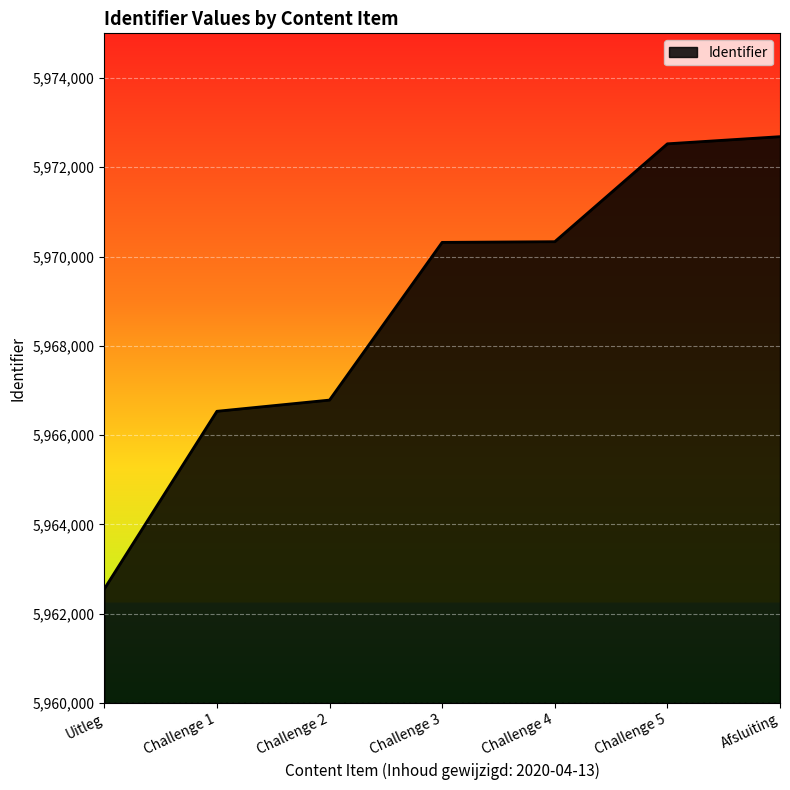

At which label is the value closest to 5967619?

Challenge 2